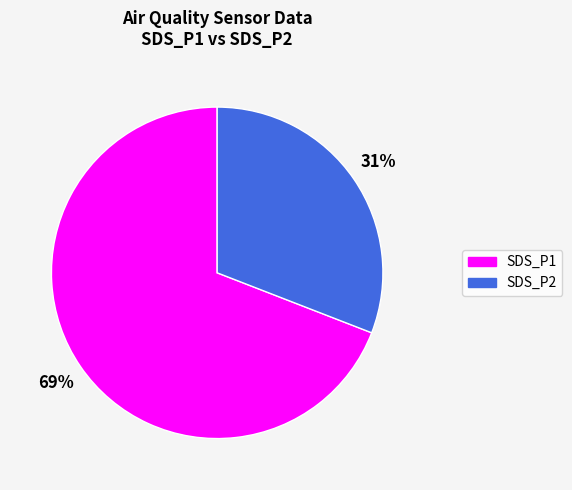

To the nearest percent, what is the average slice percentage?

50%